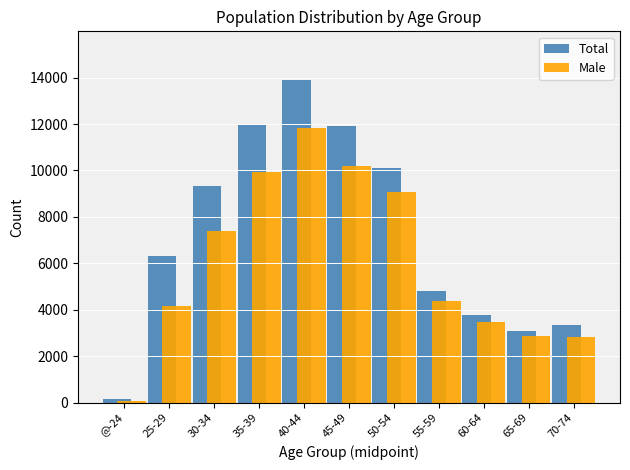

Rank the series by their maximum value, from lowest to highest.

Male, Total